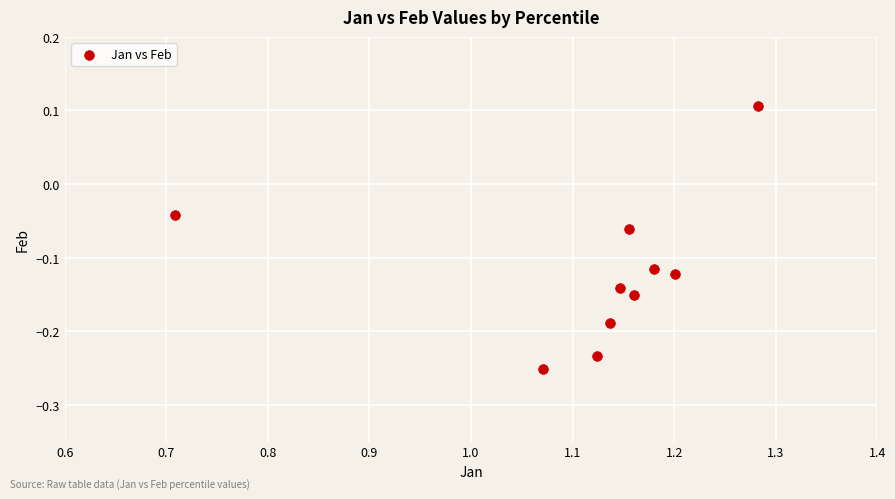

What is the range of Y values (max minus min)?

0.4